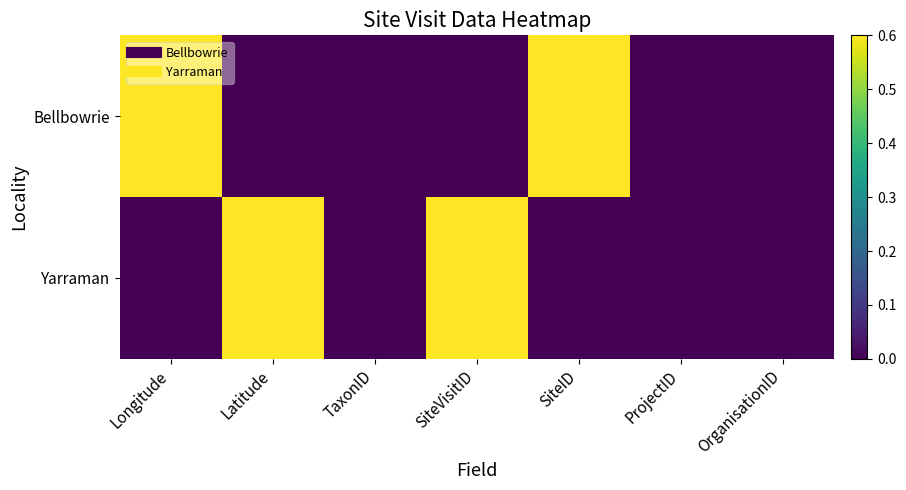

Count the number of data series in this chart.

2